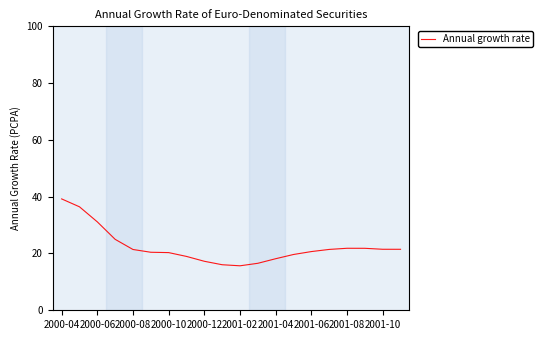

What is the difference between the maximum and second lowest values?

23.2